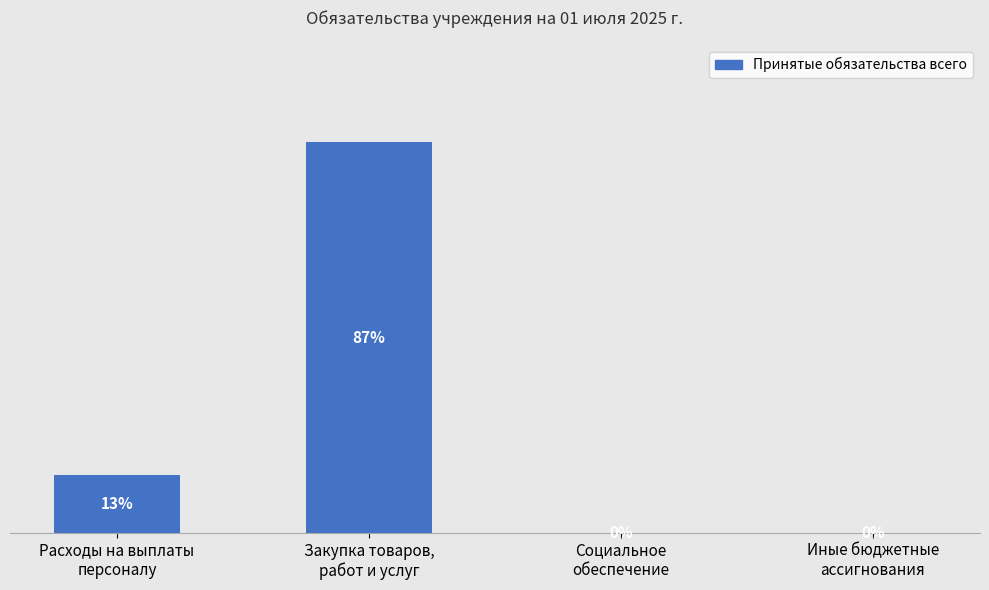

Reading right to left, transcribe all the data shown in this chart.

108992.0	120000.0	686935922.0	101486866.5